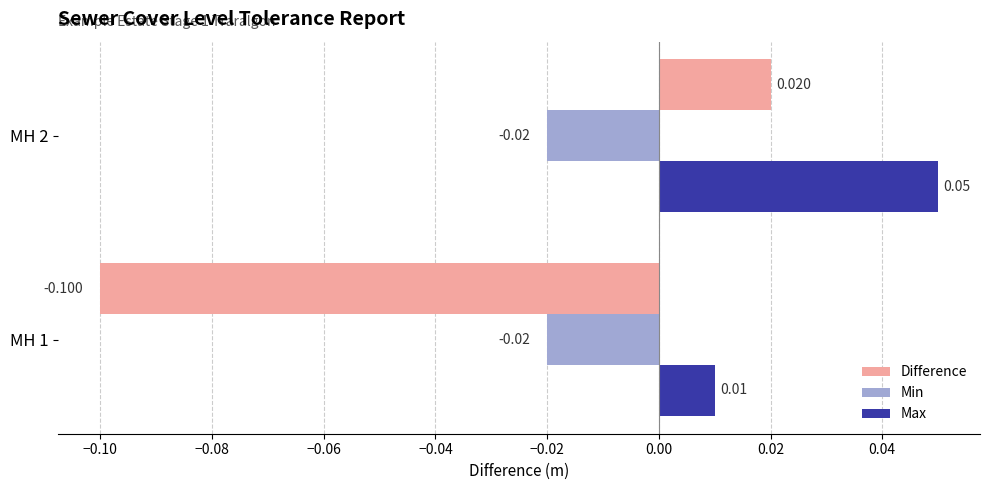

How many negative values does the Difference series have?

1